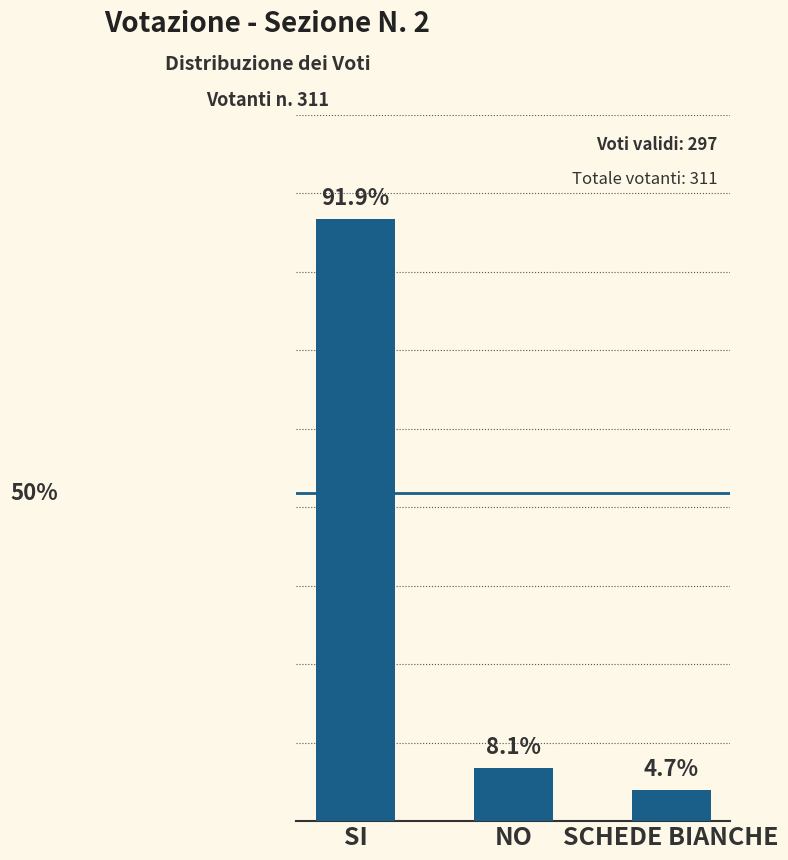

What is the ratio of the value at SCHEDE BIANCHE to the value at SI?

0.1